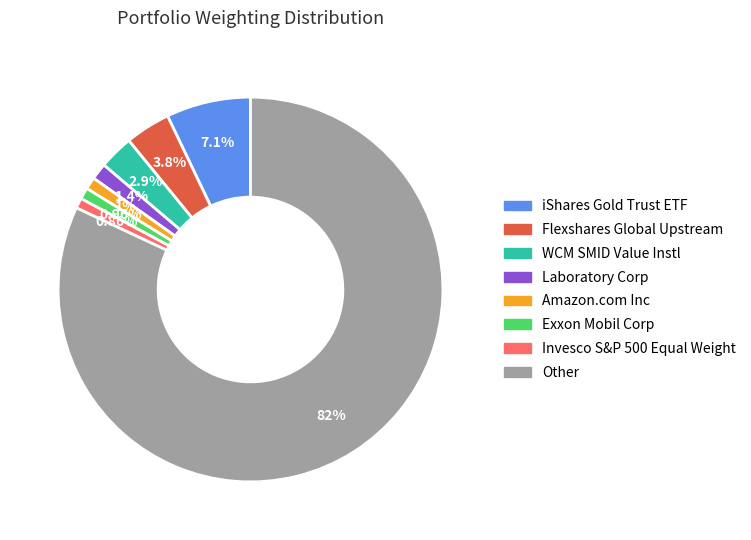

Which category accounts for the majority?

Other